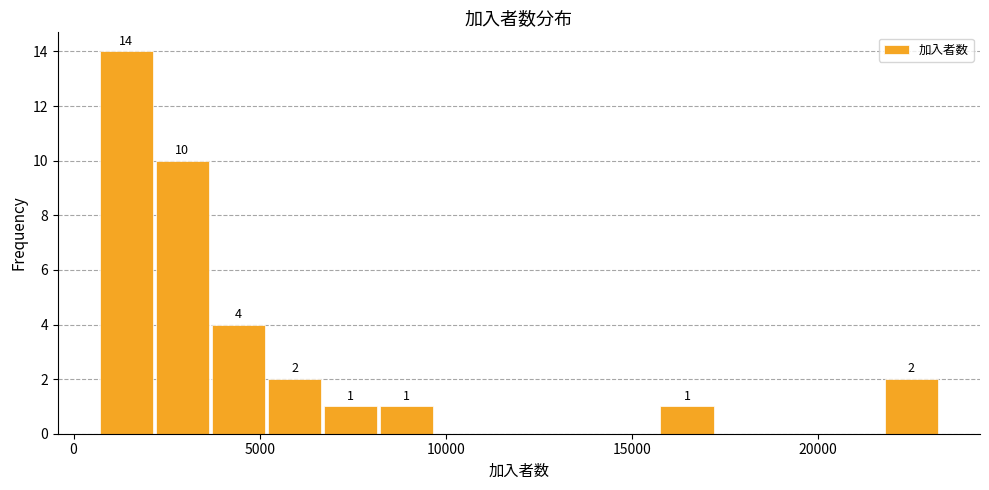

Around what value on the x-axis is the tallest bar? Give the approximate position of its centre, as read against the axis.

1500